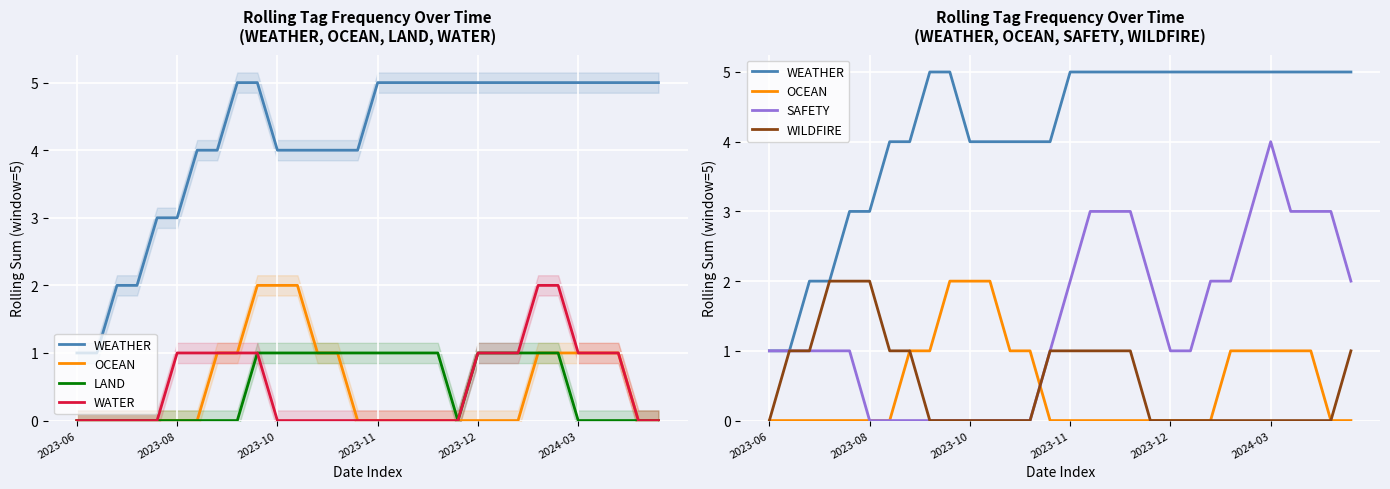

The SAFETY series shows -2 at 6. True or false?

False